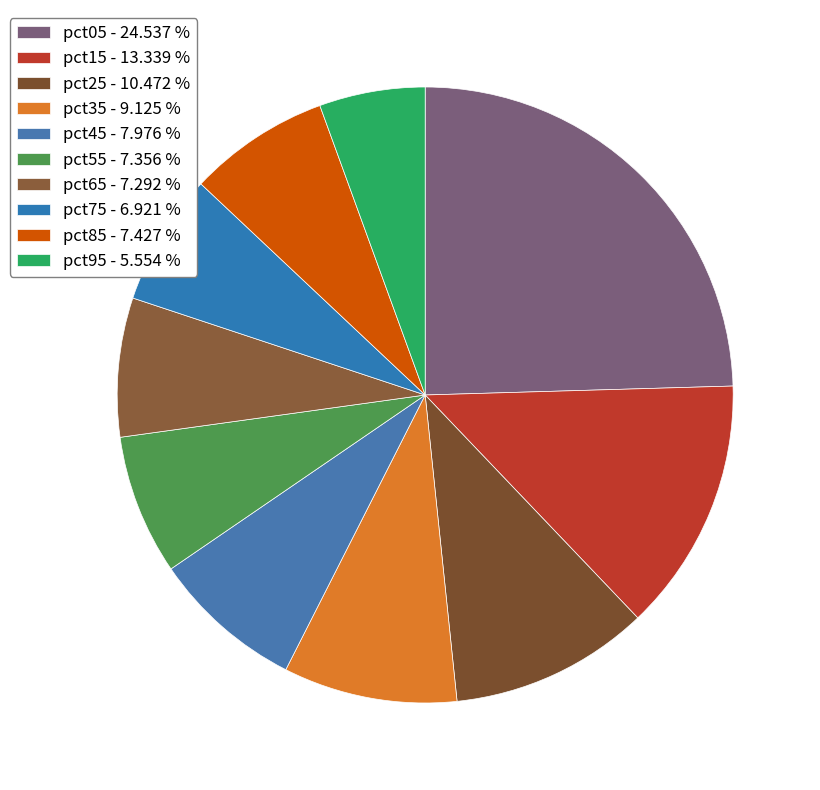

Count the number of slices in the pie.

10